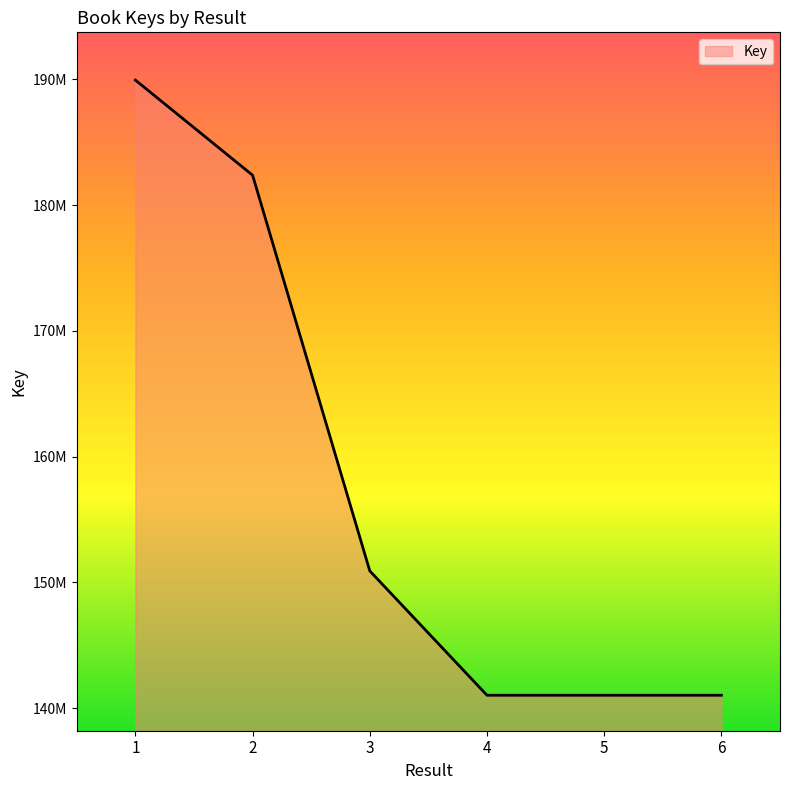

Does the chart have visible grid lines?

No